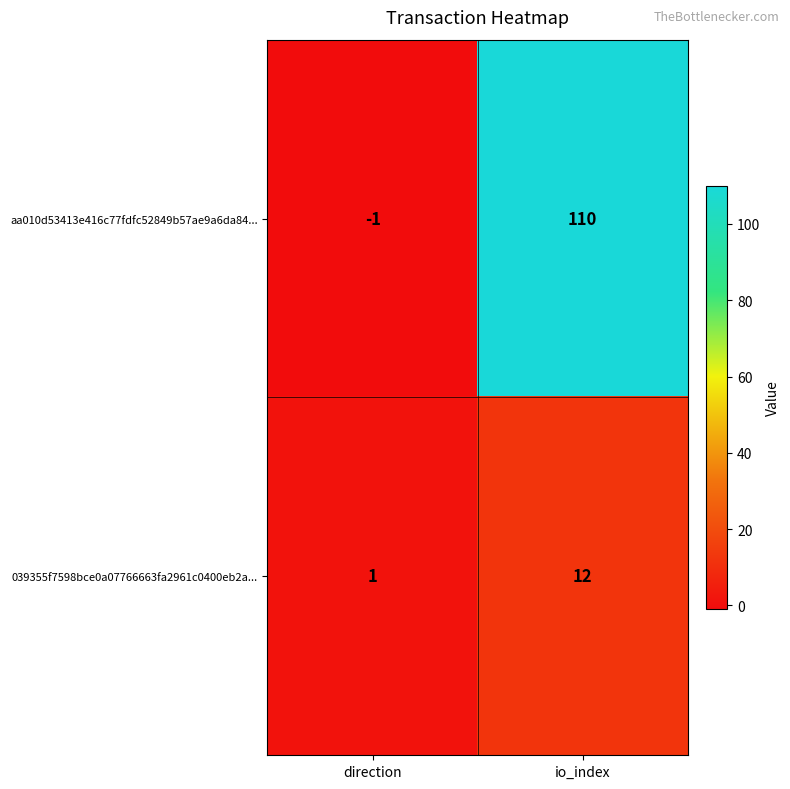

Which category has the lowest value across all series?

direction